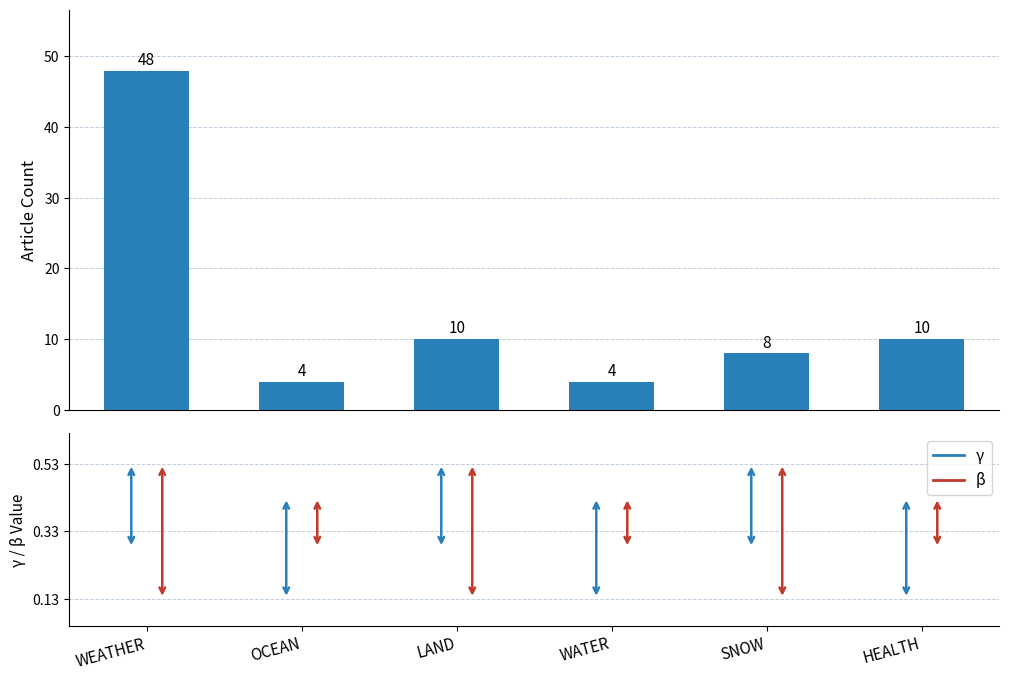

What is the difference between the maximum and minimum values?

44